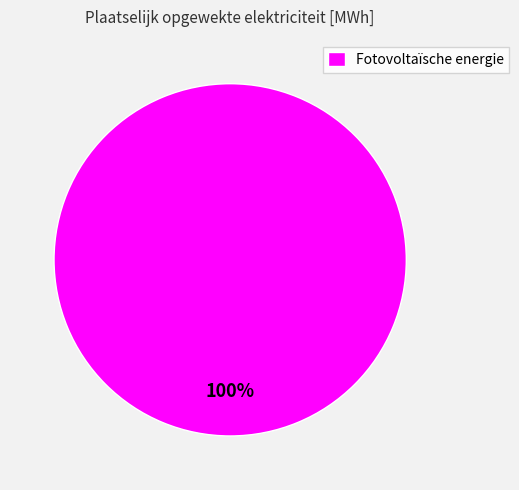

Is there any slice that represents more than half of the pie?

Yes